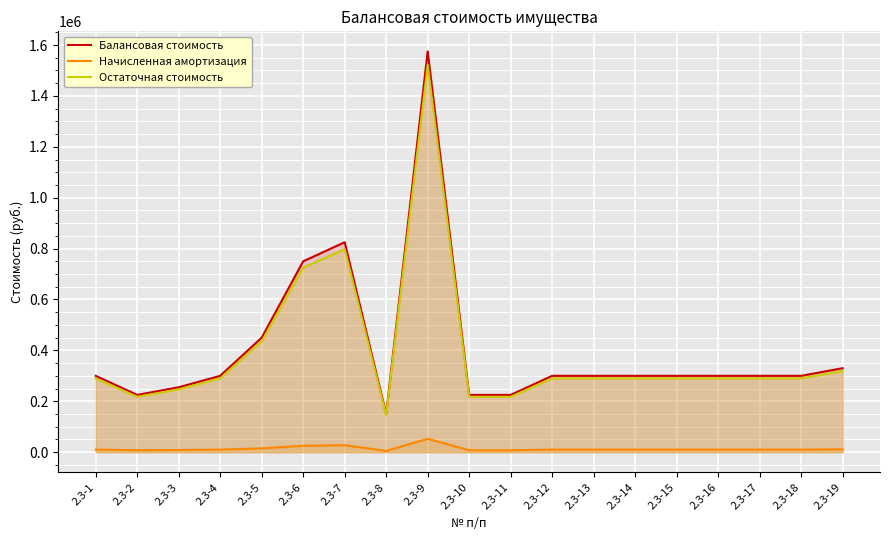

True or false: Балансовая стоимость and Начисленная амортизация cross at least once.

False